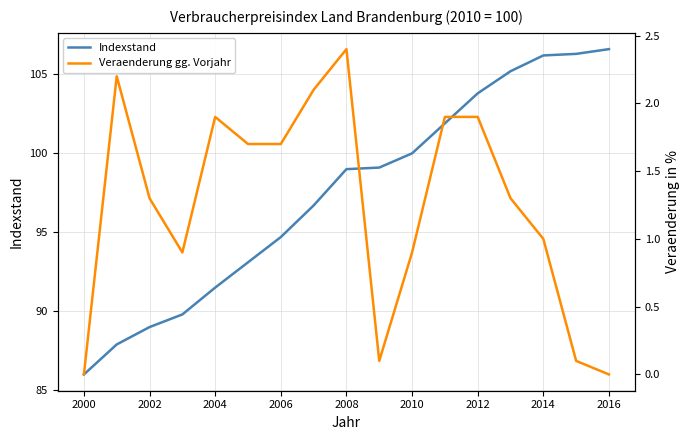

What are all the series names shown in the legend?

Indexstand, Veraenderung gg. Vorjahr